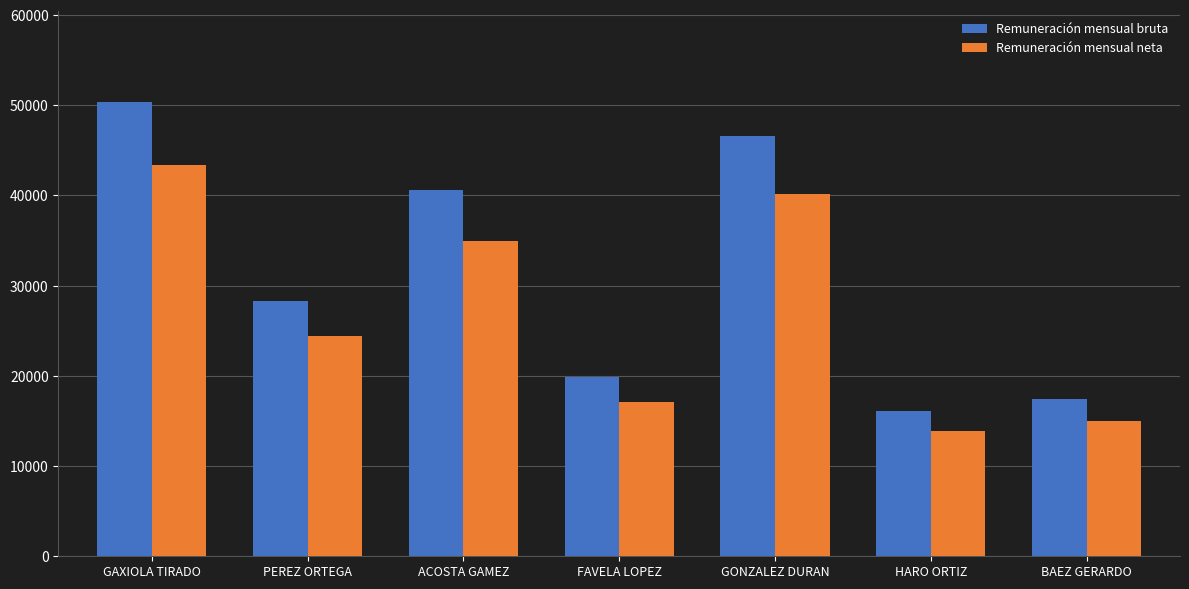

Which series changed the most between GAXIOLA TIRADO and FAVELA LOPEZ?

Remuneración mensual bruta